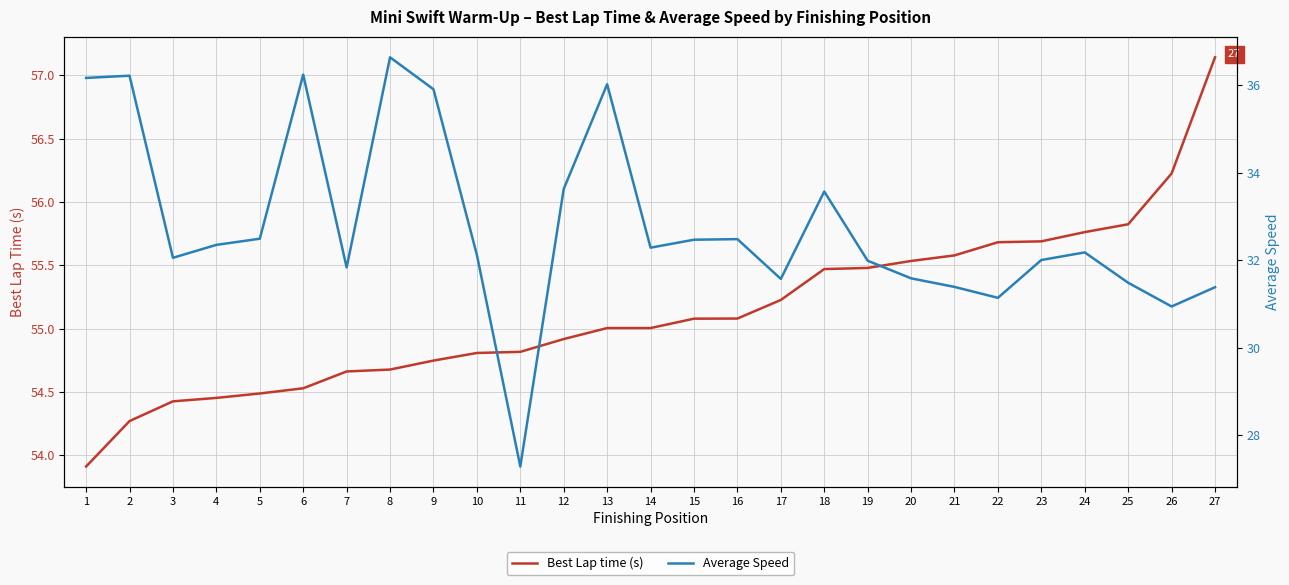

List the series in order of their peak value, highest first.

Best Lap time (s), Average Speed